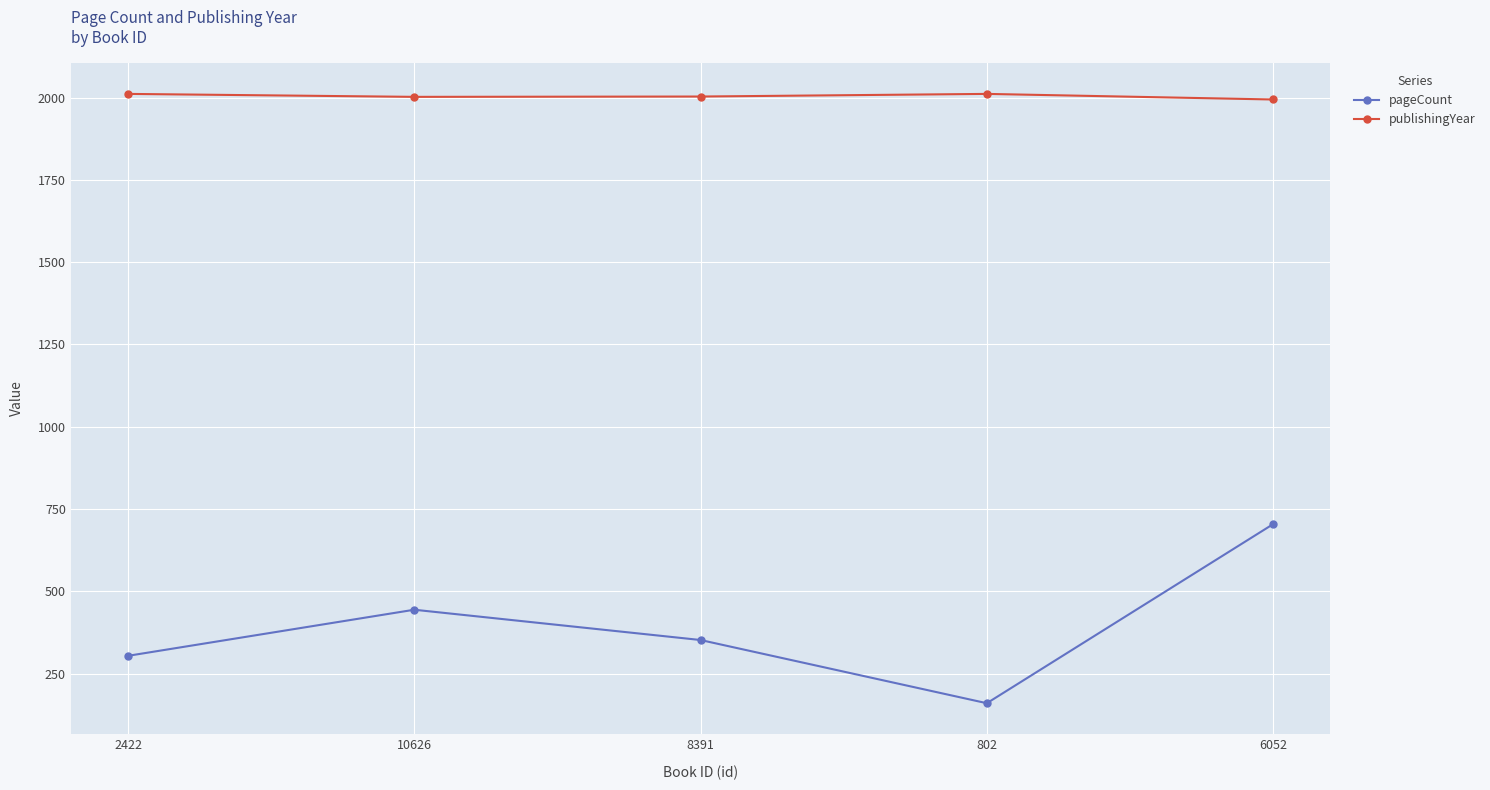

What position from the right is 8391?

3